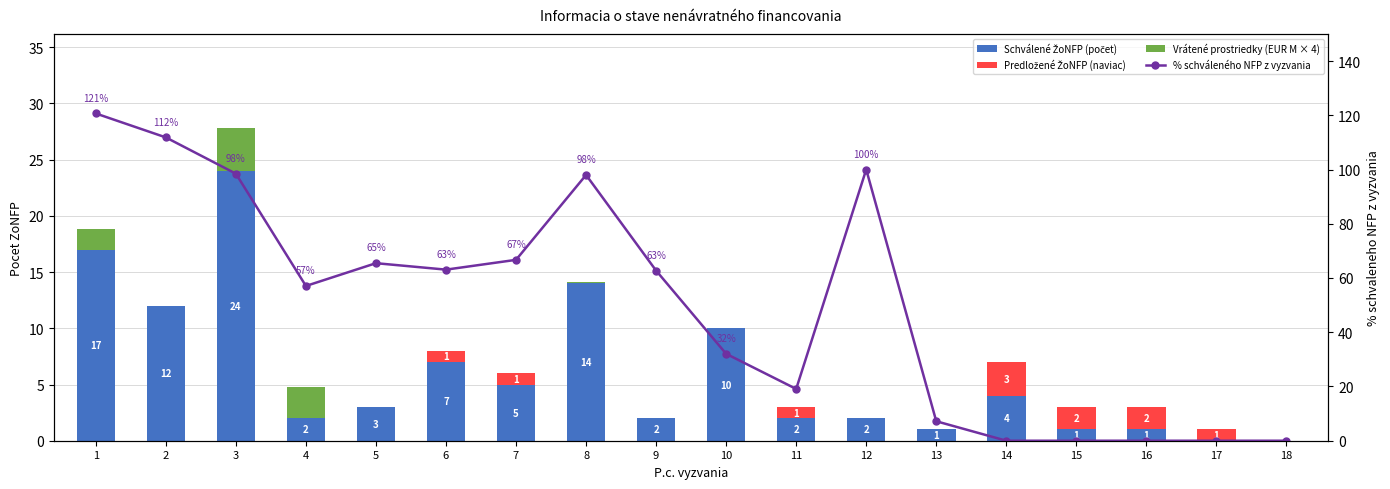

How many groups of bars are there?

18